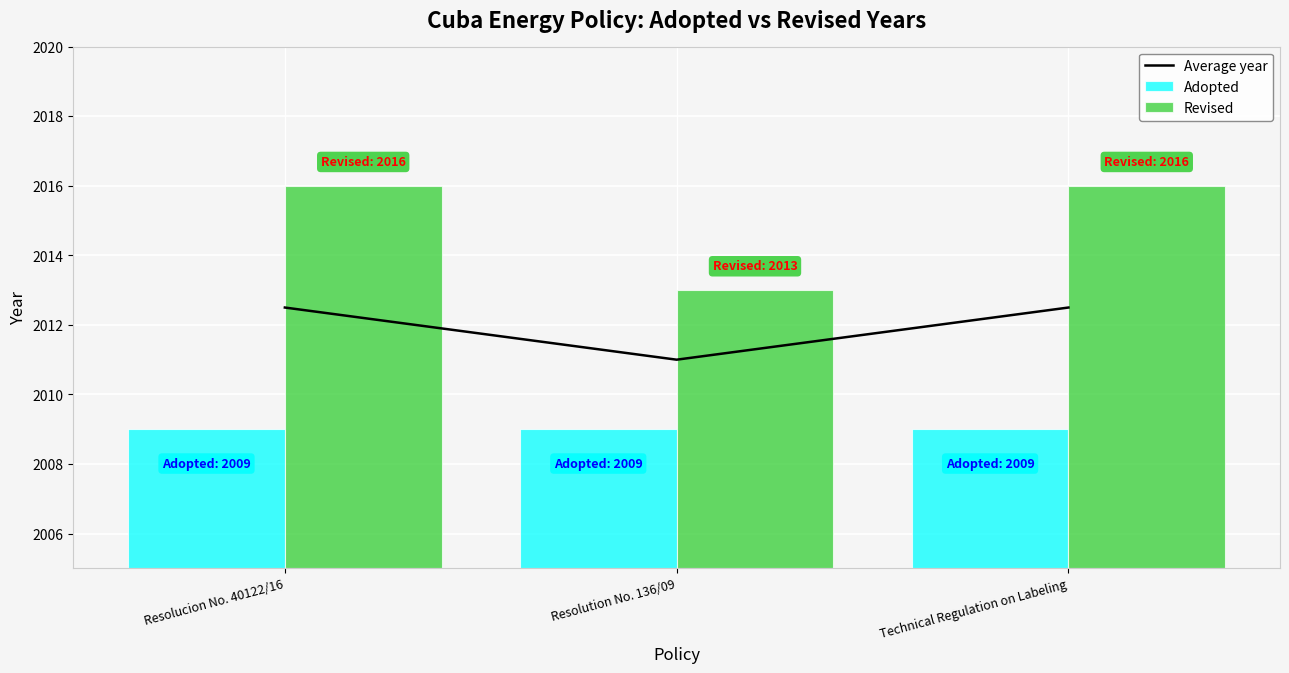

Rank the categories by value from highest to lowest.

Resolucion No. 40122/16, Technical Regulation on Labeling, Resolution No. 136/09